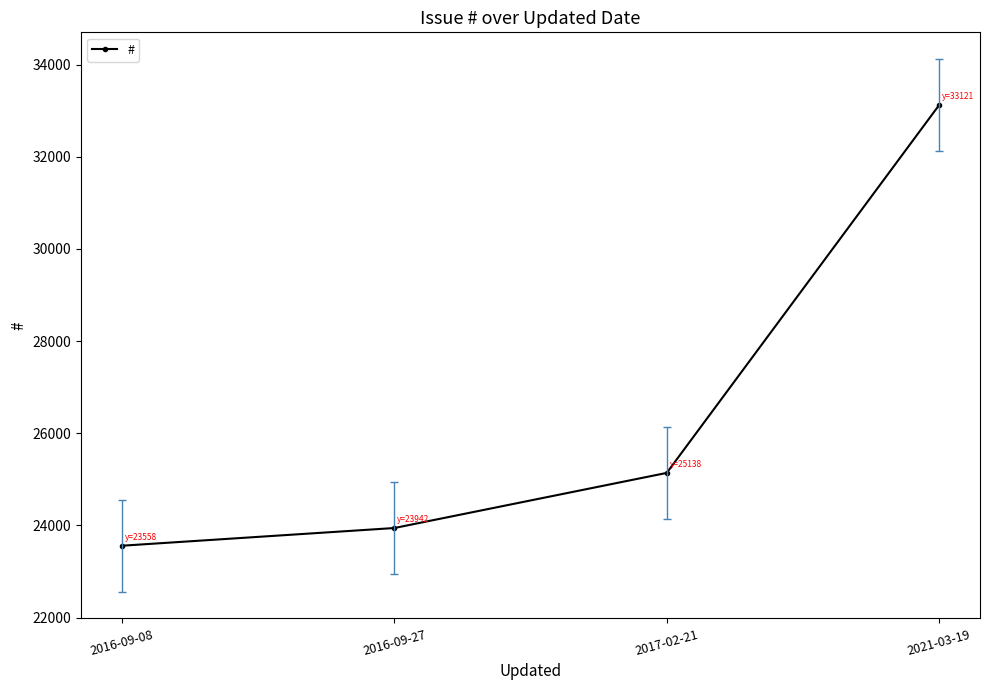

Reading right to left, what are all the values shown in this chart?

33121	25138	23942	23558